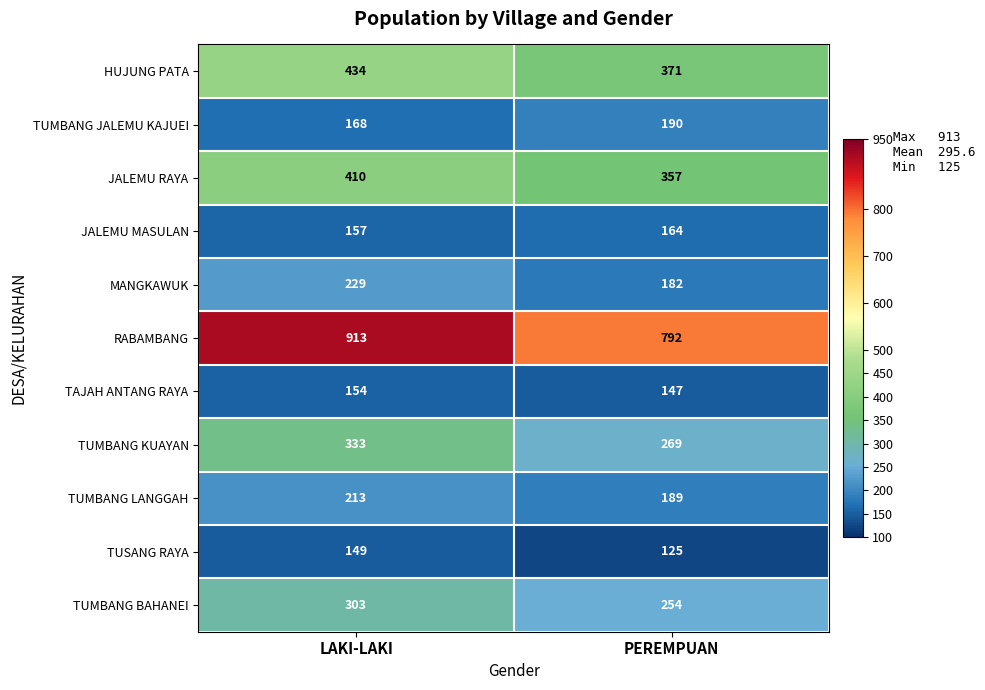

True or false: JALEMU MASULAN has a value of 164 at PEREMPUAN.

True